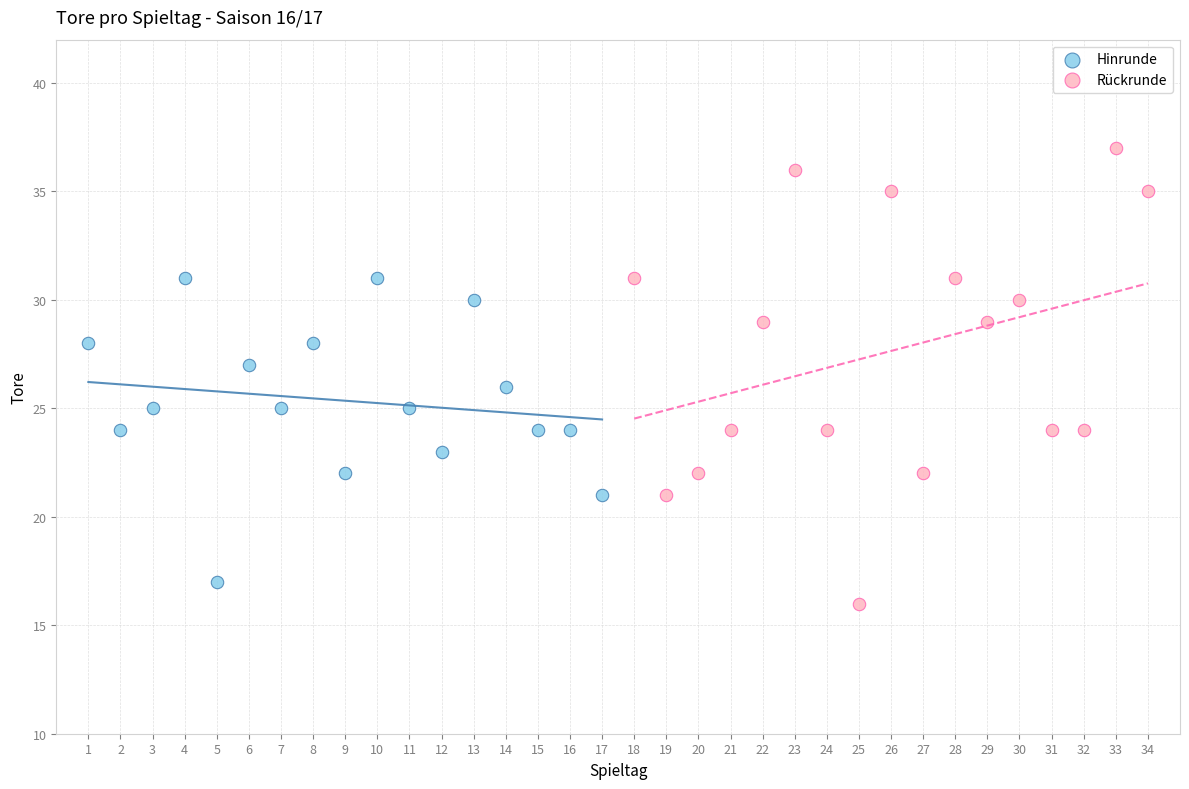

Which series contains the lowest Y value?

Rückrunde